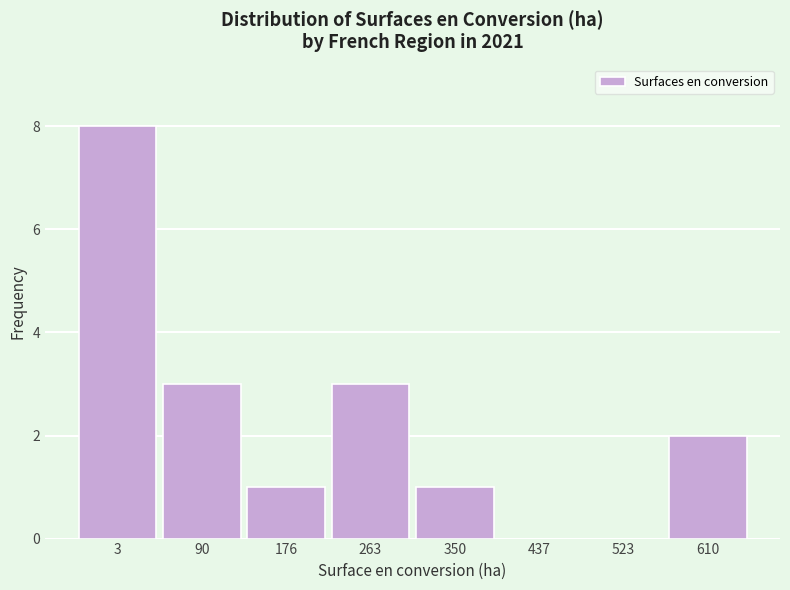

Reading right to left, extract all data points from this chart.

610=2	523=0	437=0	350=1	263=3	176=1	90=3	3=8